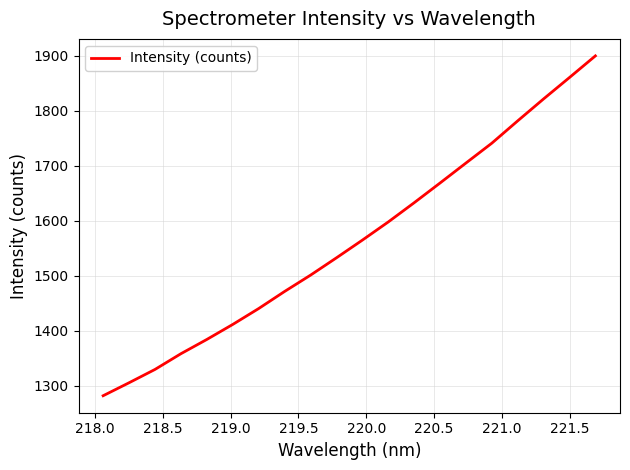

What is the smallest value displayed?

1282.1